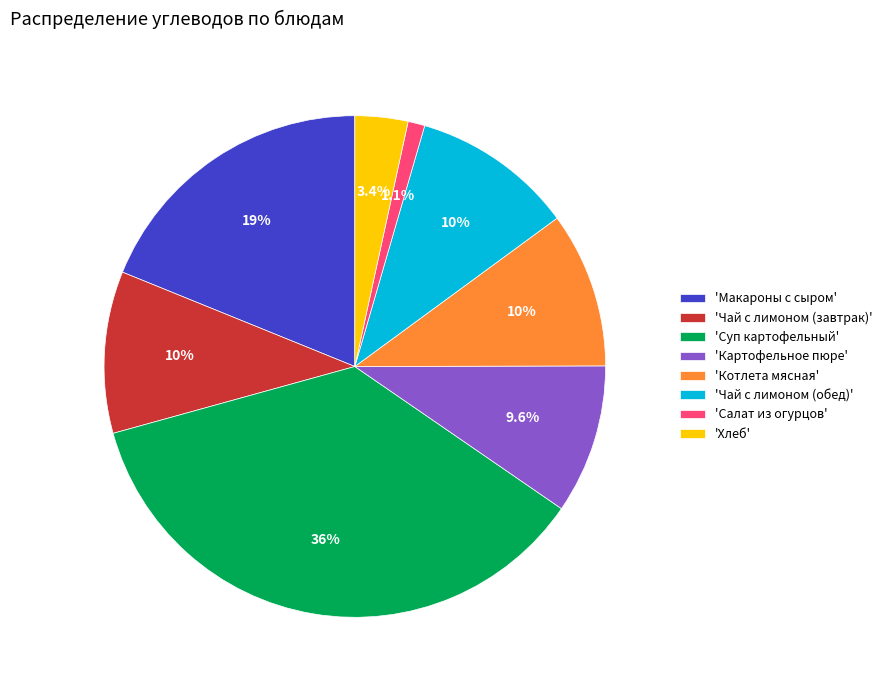

To the nearest percent, what is the average slice percentage?

12%